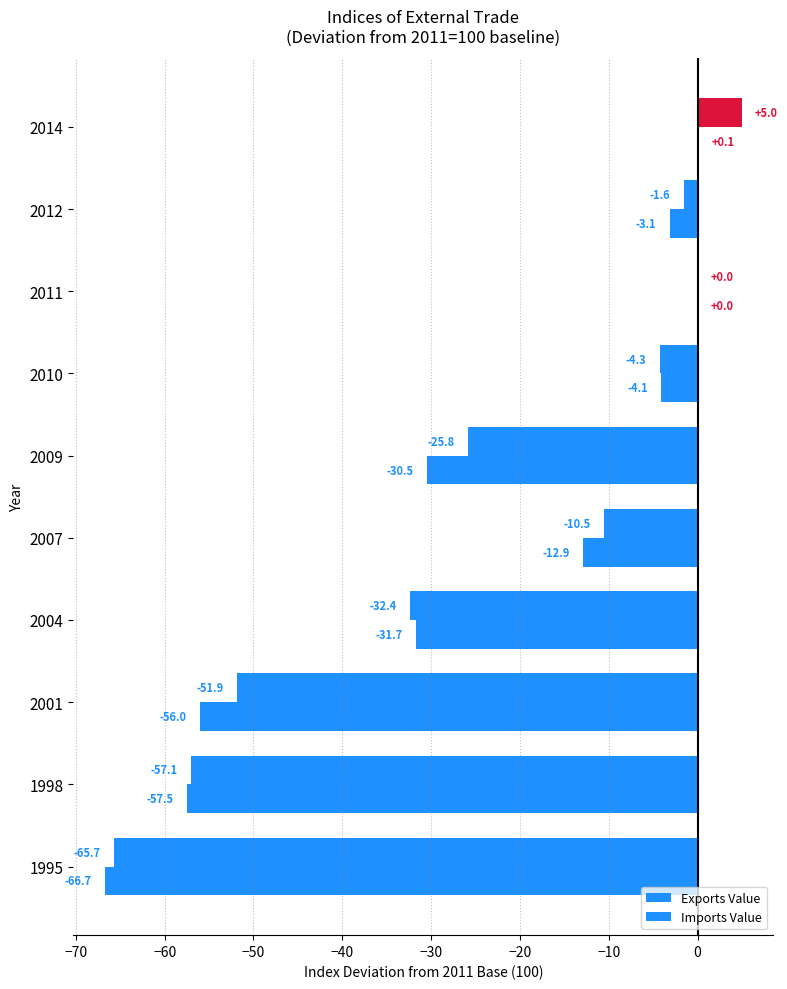

How many categories are shown in the chart?

10